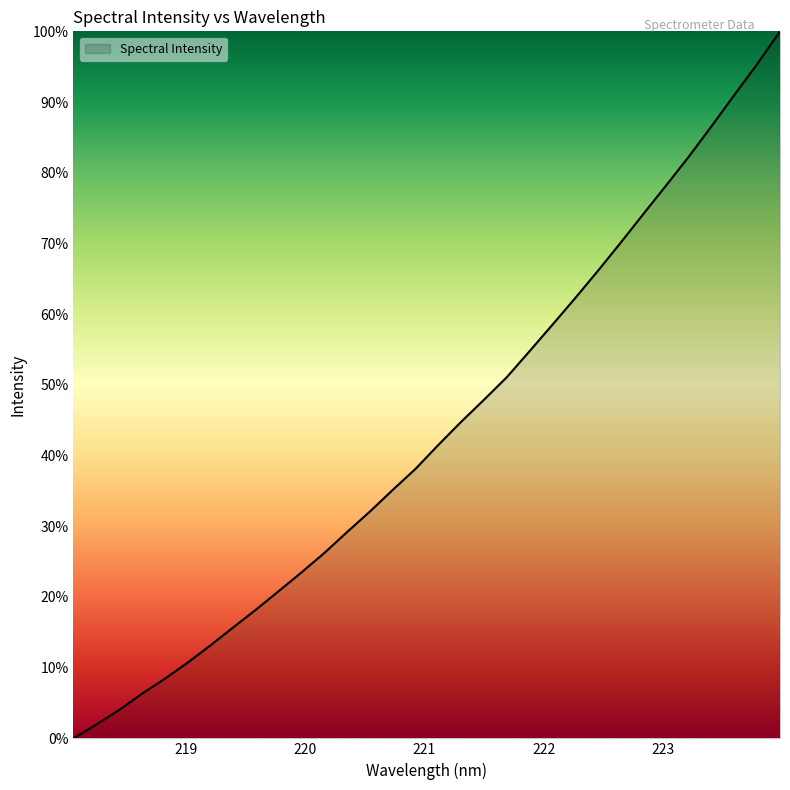

What is the difference between the maximum and minimum values?

100.0